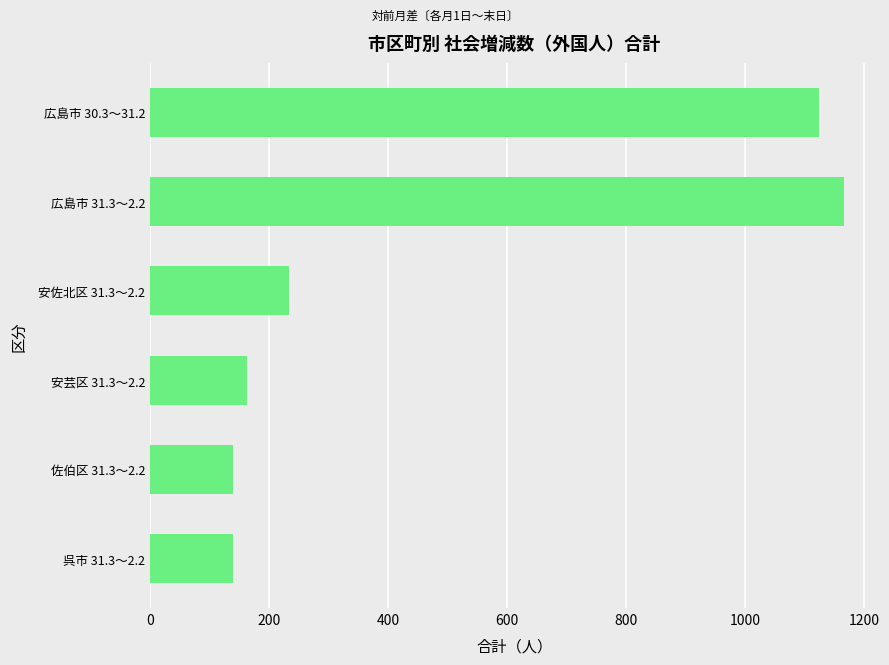

At which category does the chart reach its peak across all series?

広島市 31.3～2.2